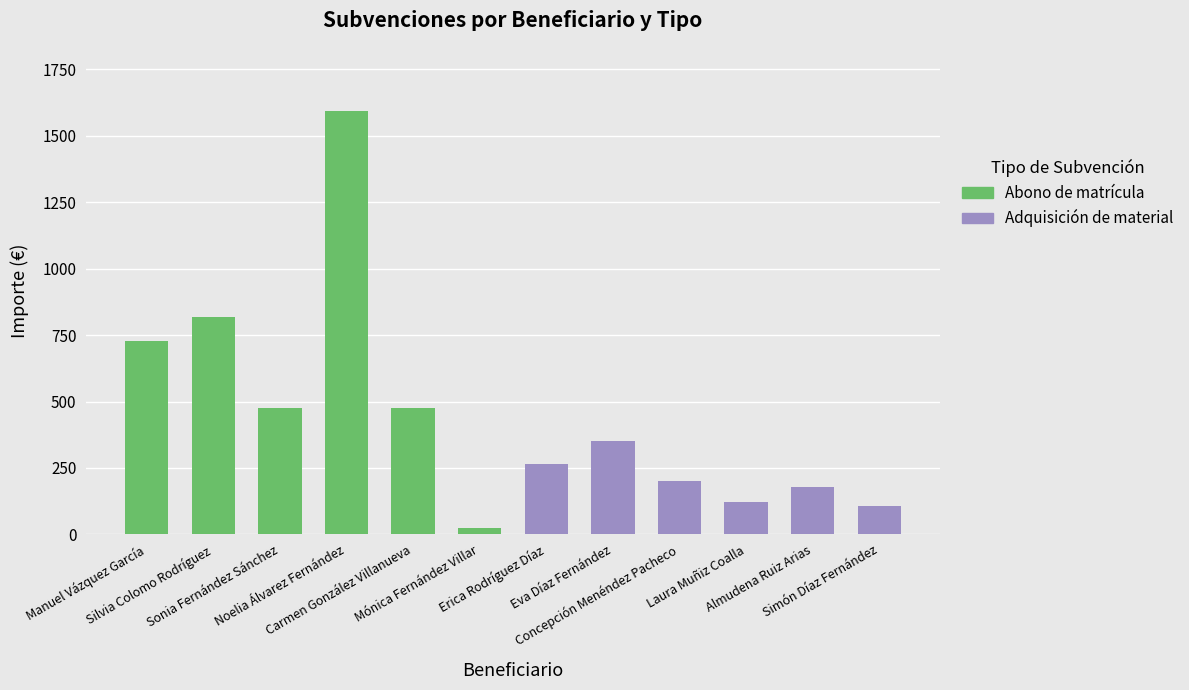

What is the smallest value displayed?

25